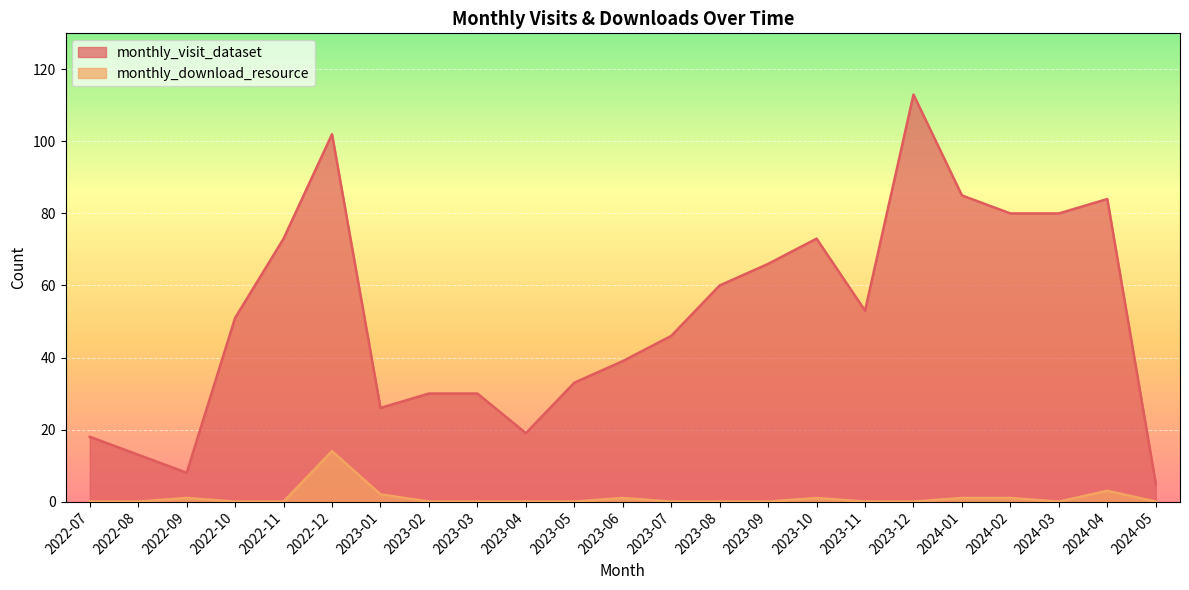

True or false: monthly_download_resource and monthly_visit_dataset intersect in this chart.

False